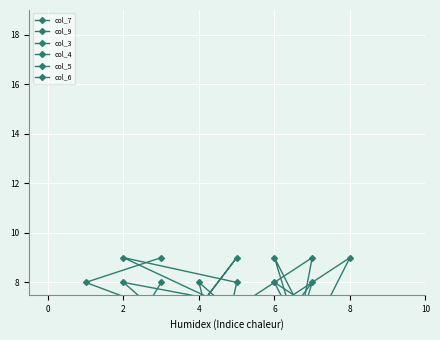

Reading right to left, what are all the values shown in this chart?

col_7: 2	4	7	6	9	1	5	3	8
col_9: 1	3	9	7	5	8	6	4	2
col_3: 6	8	4	2	8	3	9	2	5
col_4: 5	6	2	8	4	9	3	6	1
col_5: 4	9	8	1	3	7	2	5	6
col_6: 3	7	1	5	6	2	4	8	9